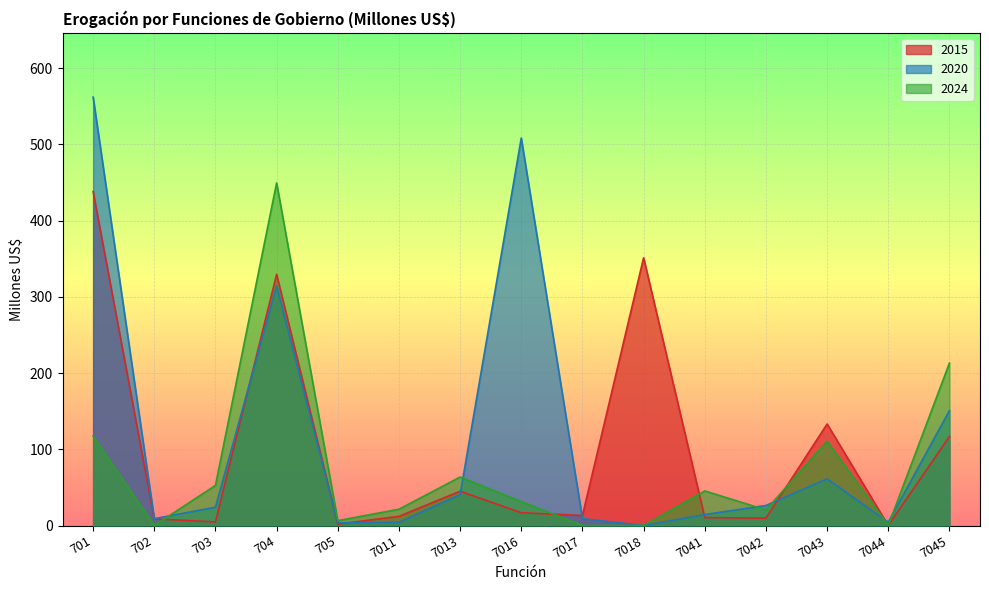

What is the spread (max minus min) of values at 704?

135.0